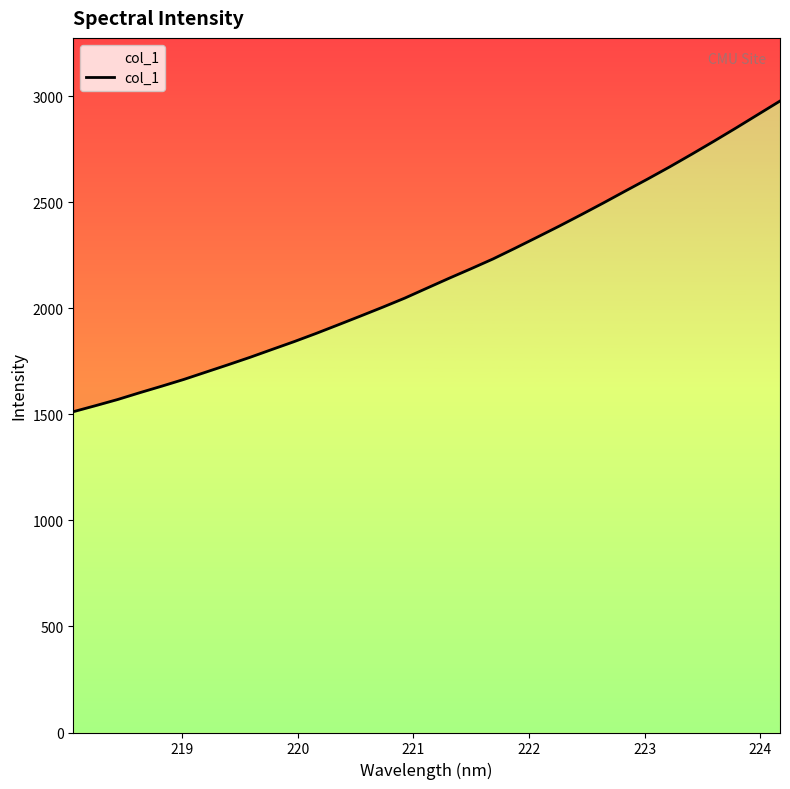

How many lines are shown in the chart?

1